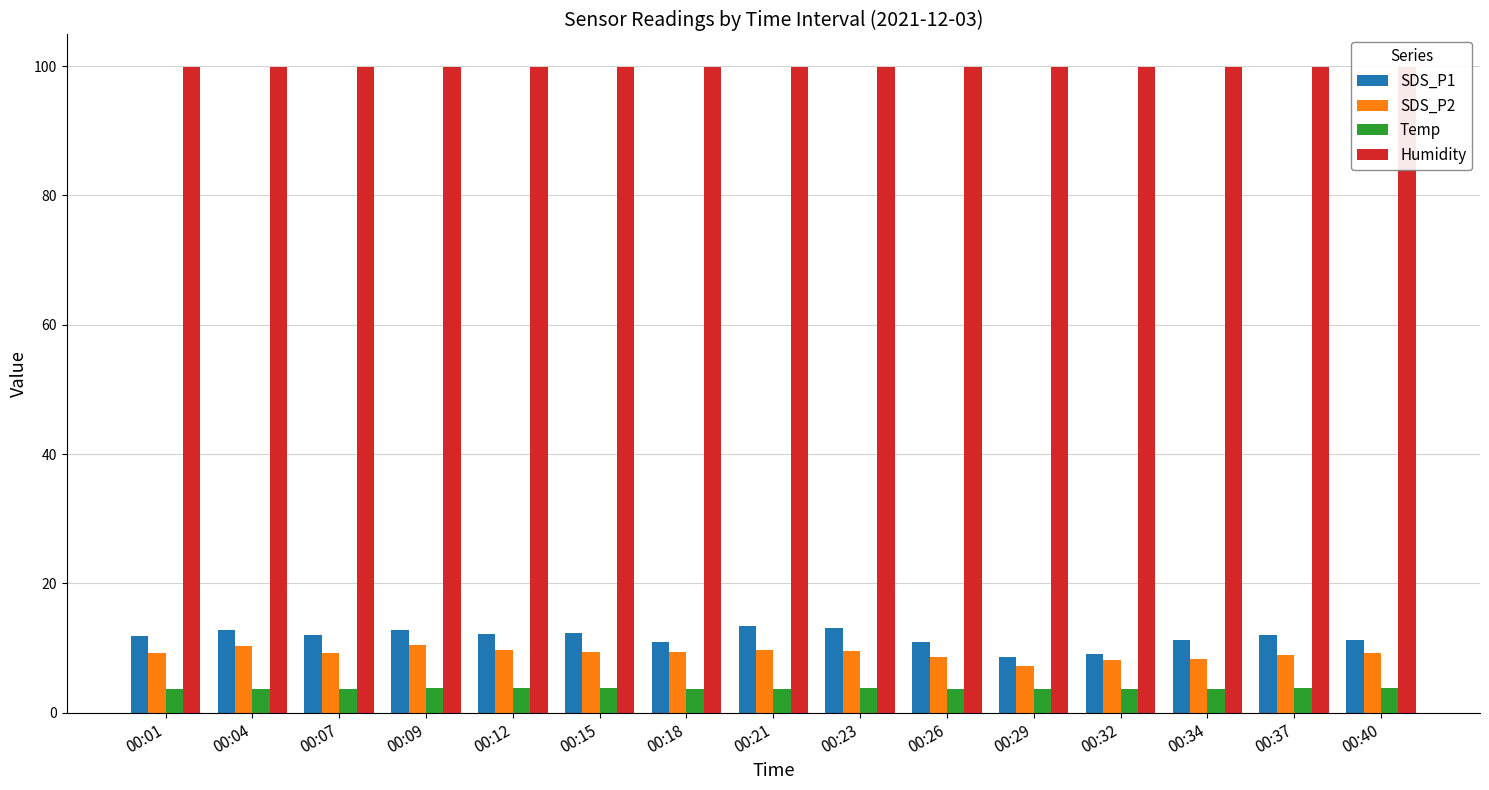

Which has a higher value, 00:40 or 00:37?

00:37